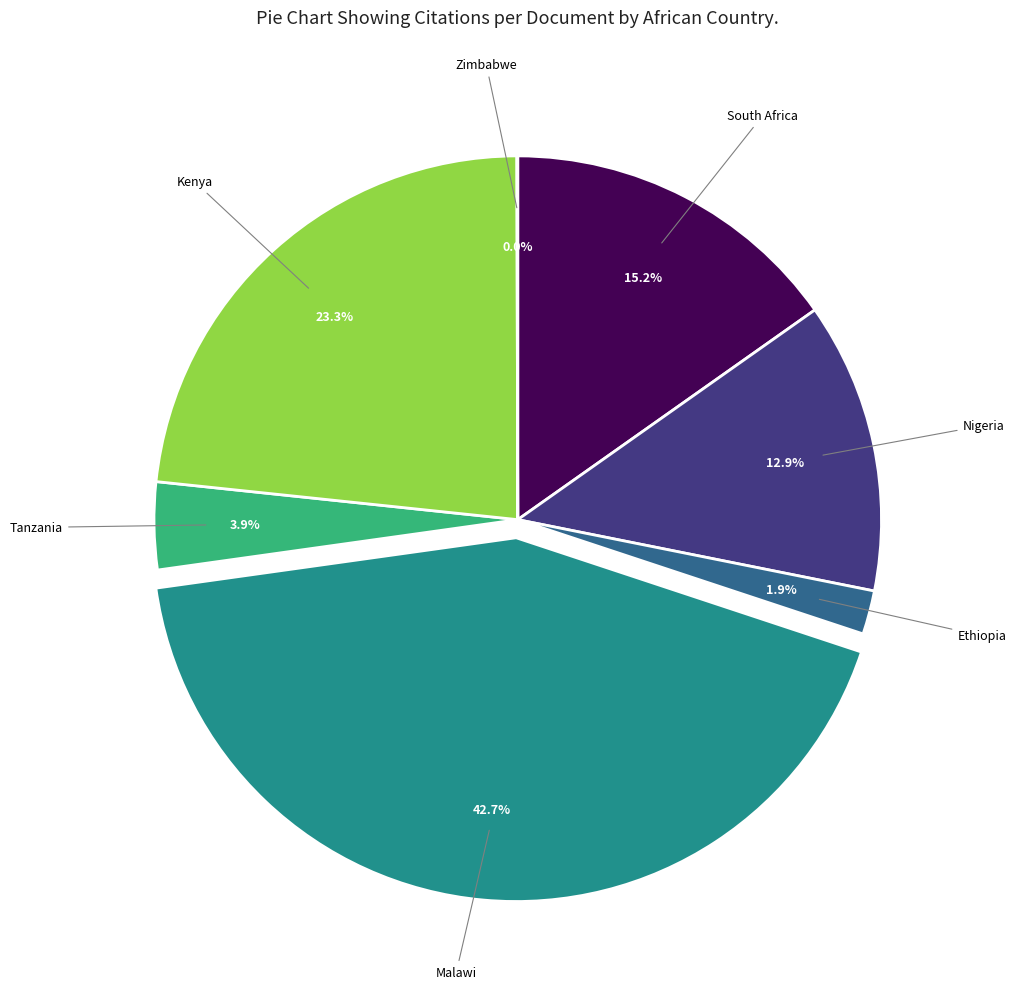

Is there any slice that represents more than half of the pie?

No